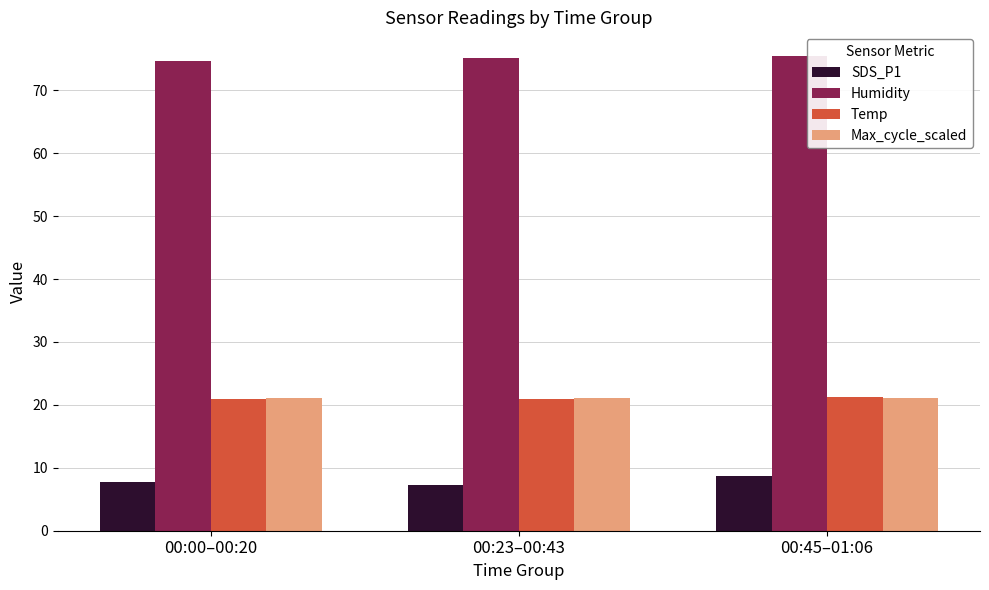

What position from the left is 00:00–00:20?

1